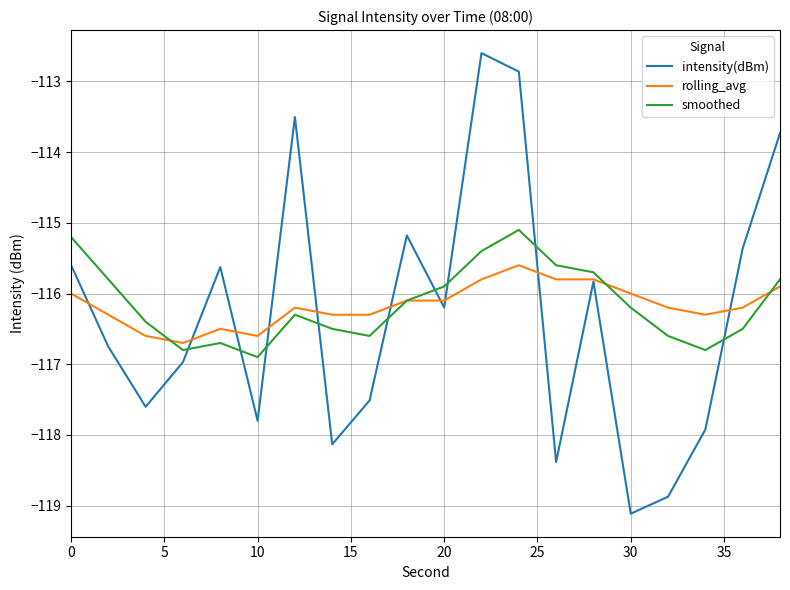

Rank the series by their maximum value, from highest to lowest.

intensity(dBm), smoothed, rolling_avg